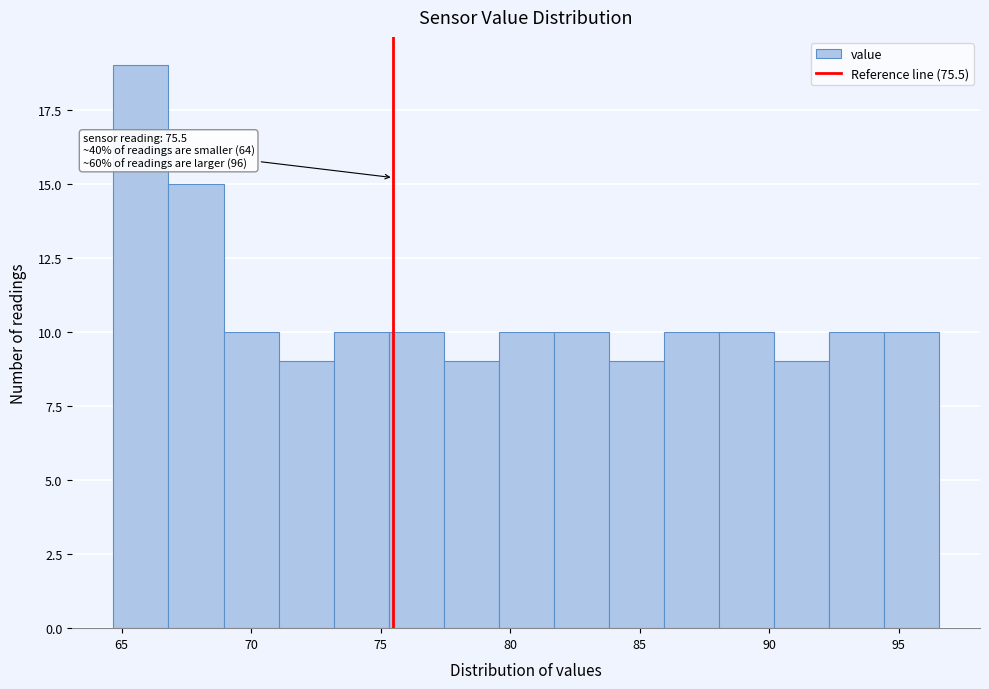

Which range on the x-axis has the tallest bar?

64.5 to 67.0